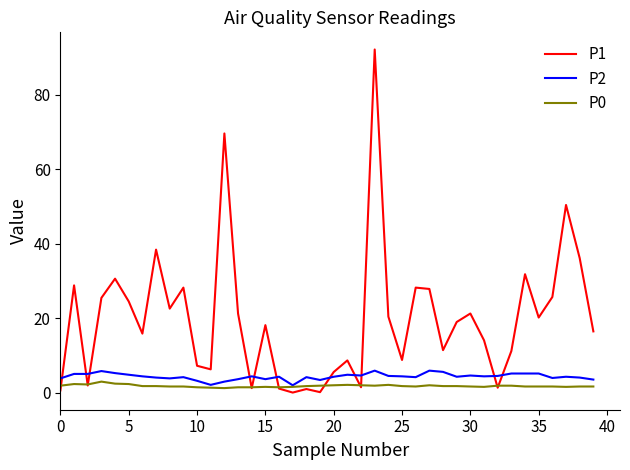

Which series has the widest spread of values?

P1